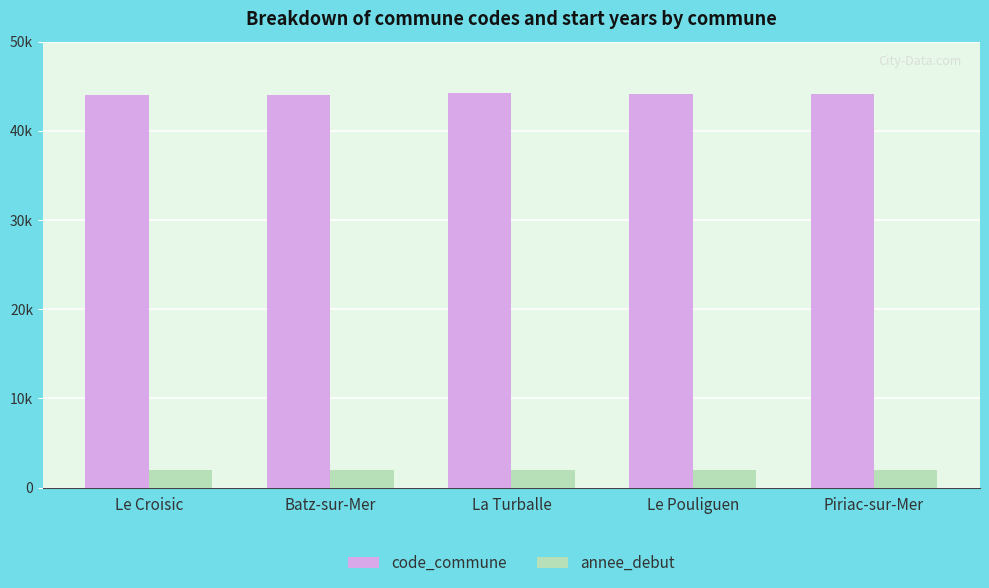

Reading right to left, list all the values displayed in this chart.

code_commune: 44125	44135	44211	44010	44049
annee_debut: 2024	2024	2024	2024	2024